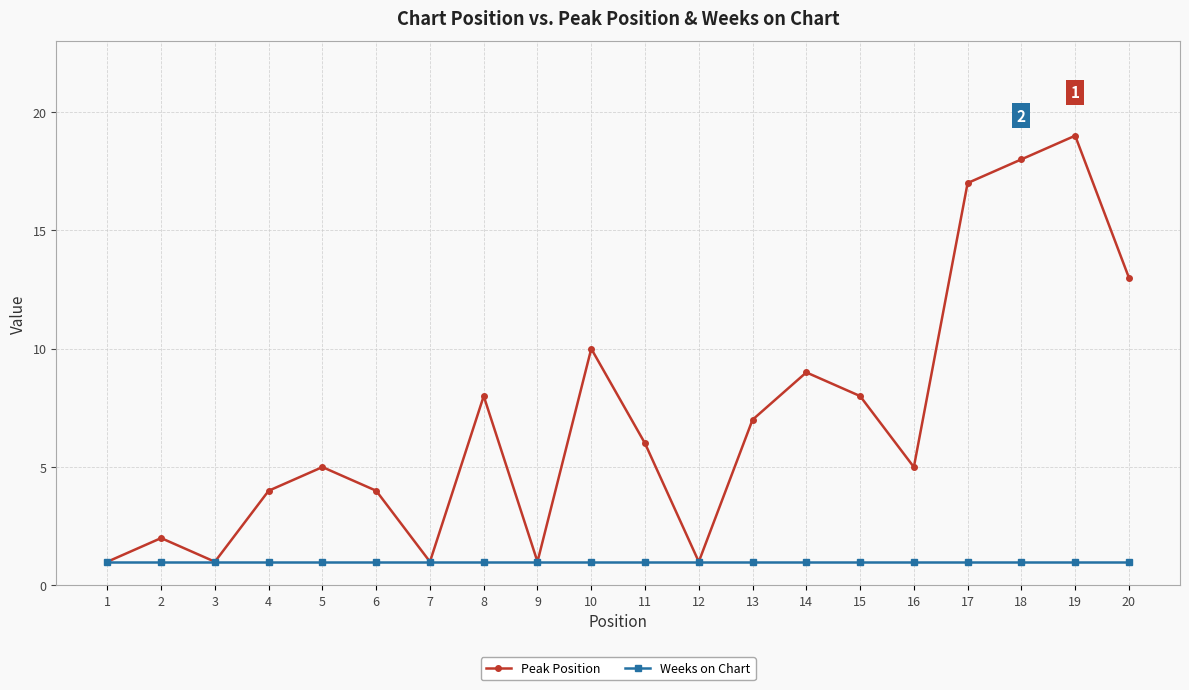

Is it true that Peak Position equals 28 at 17?

False